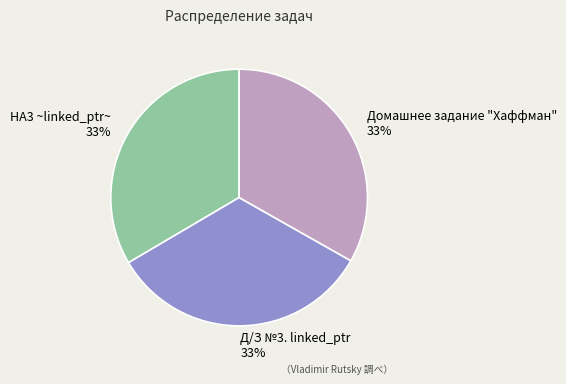

What percentage is the Д/З №3. linked_ptr slice, to the nearest percent?

33%